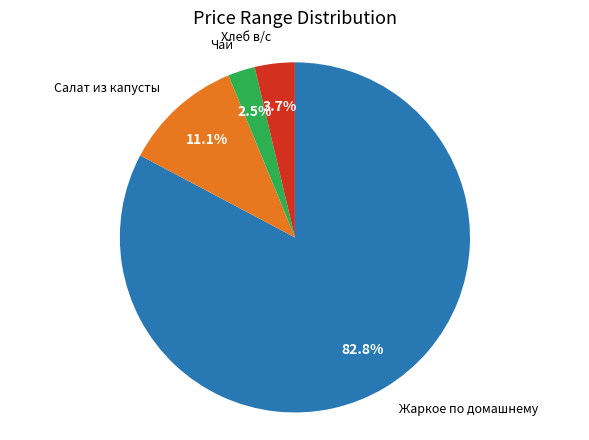

Is it true that Хлеб в/с is 4% of the pie?

True